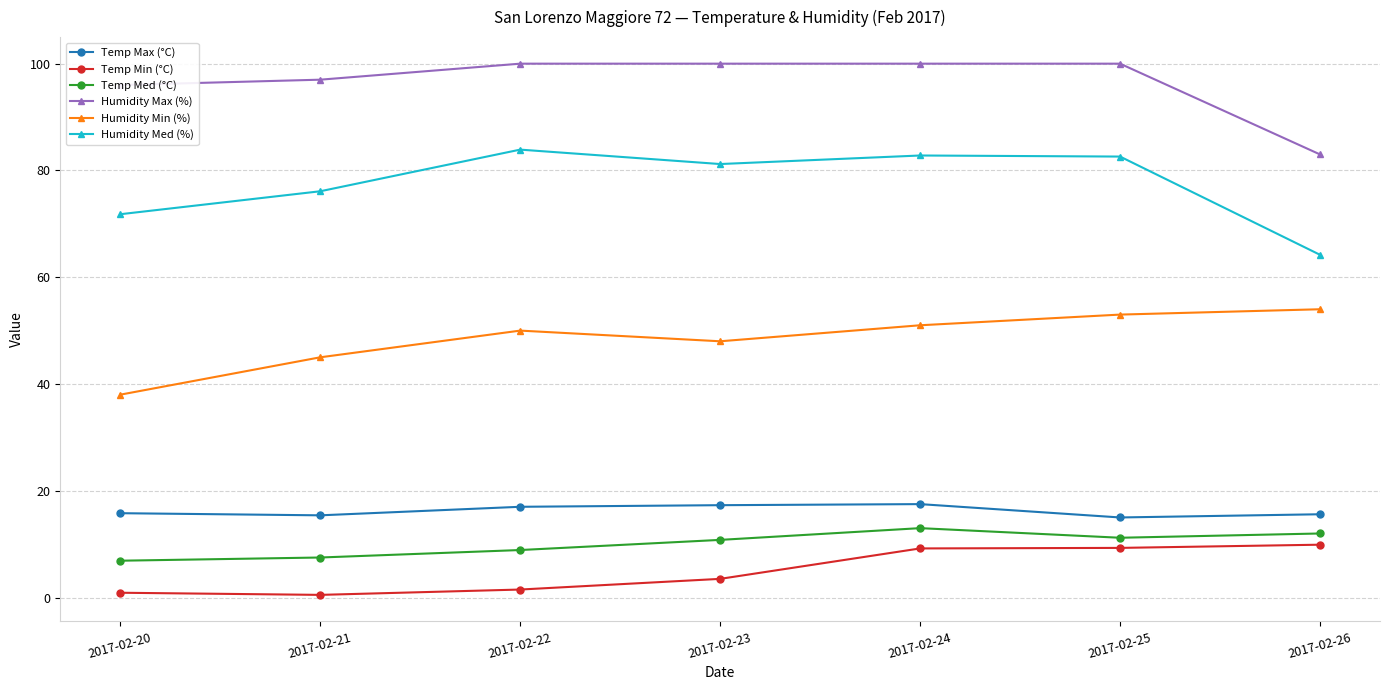

True or false: Temp Med (°C) has a value of 2.8 at 2017-02-25.

False